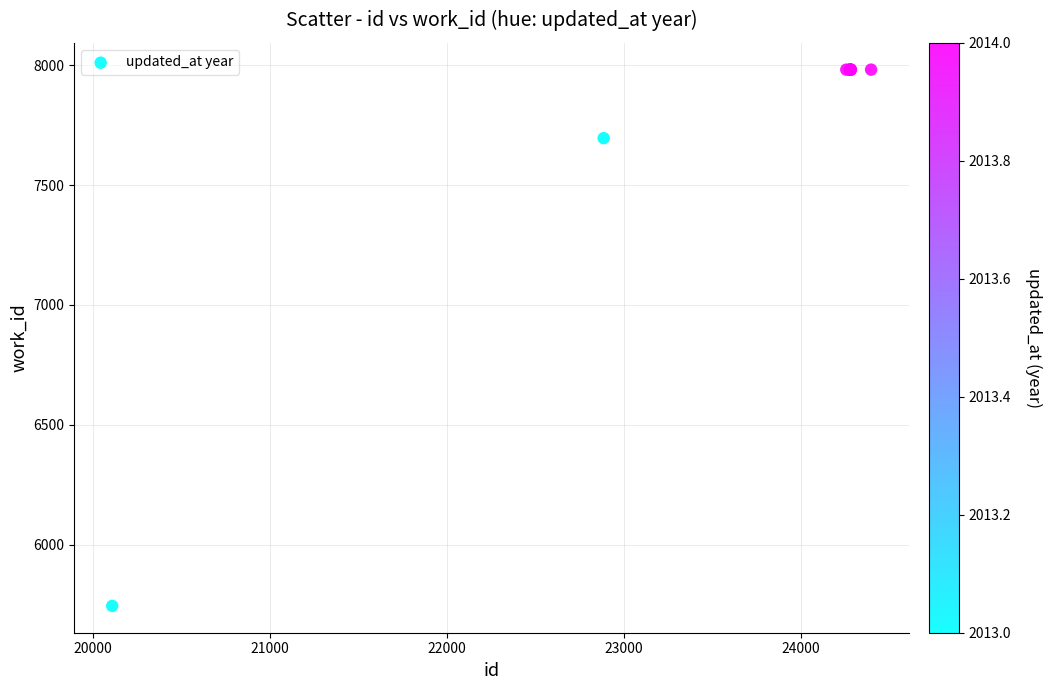

What Y value in the scatter plot is closest to 6863?

7696